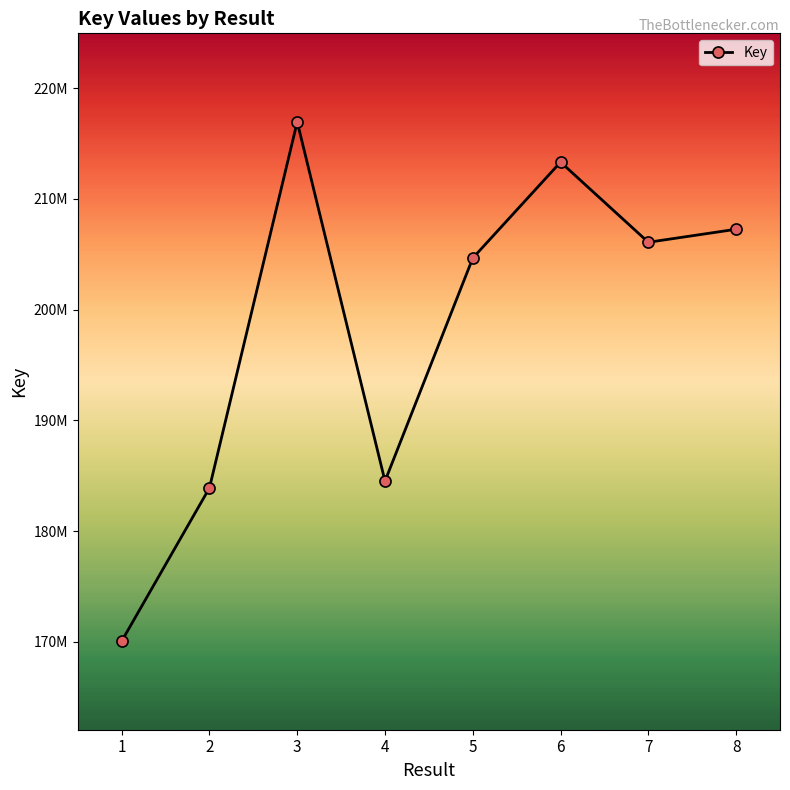

What value does the data have at 8, to the nearest 50?

207265400